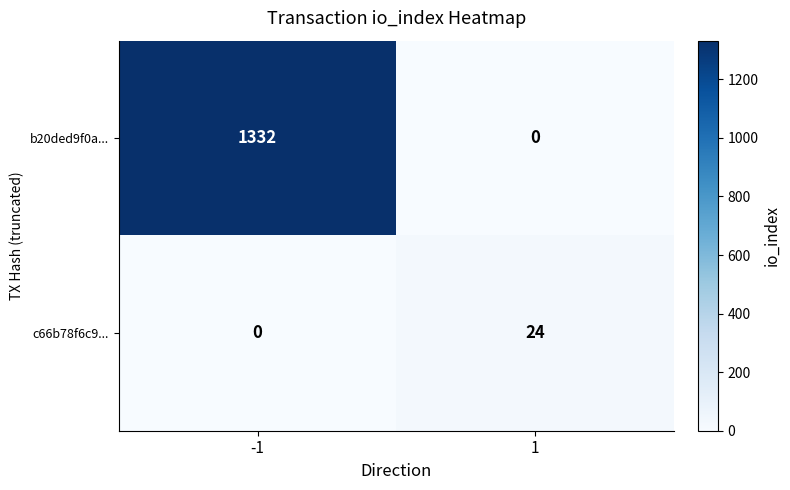

Is it true that b20ded9f0a... equals 526 at -1?

False